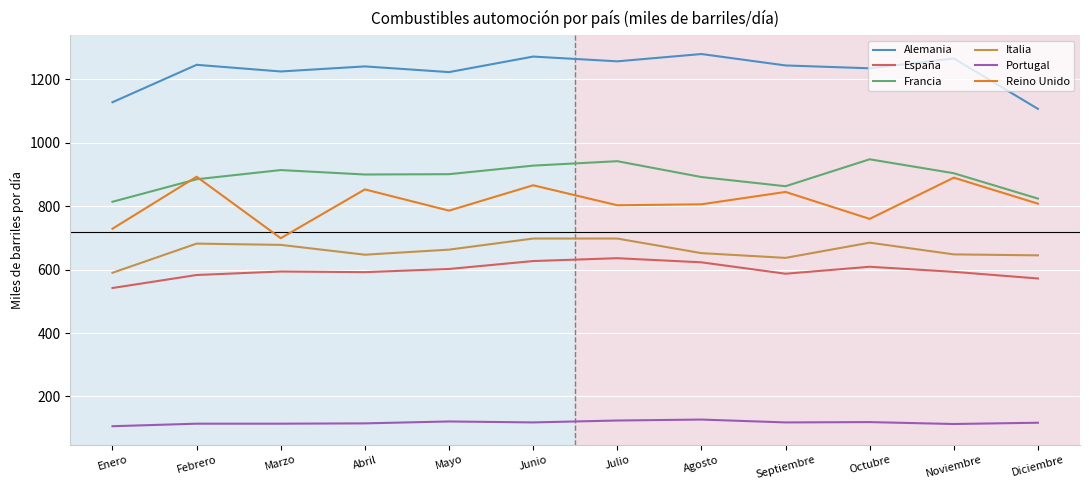

What position from the left is Julio?

7